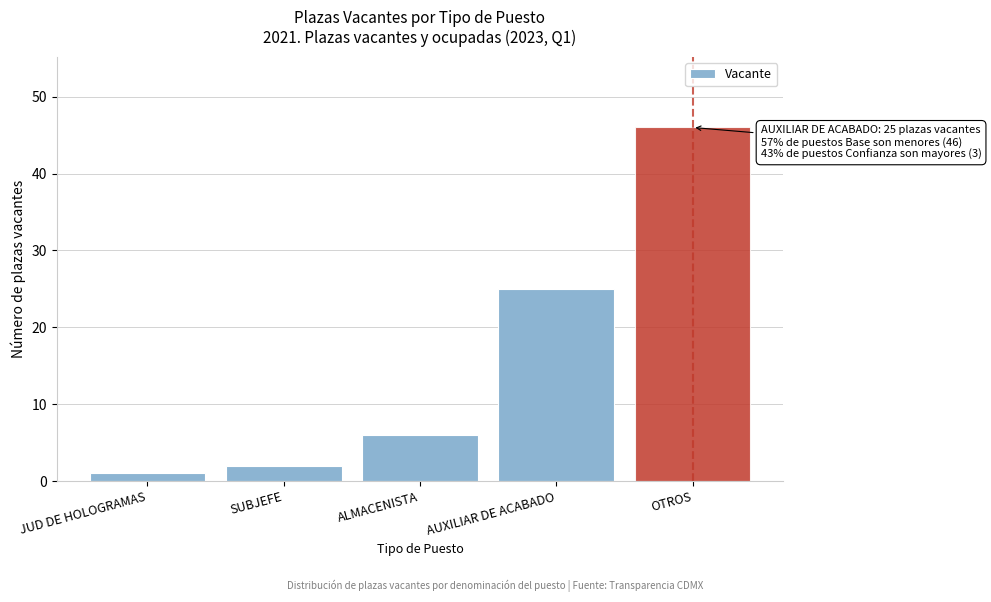

Reading left to right, list all the values displayed in this chart.

1	2	6	25	46